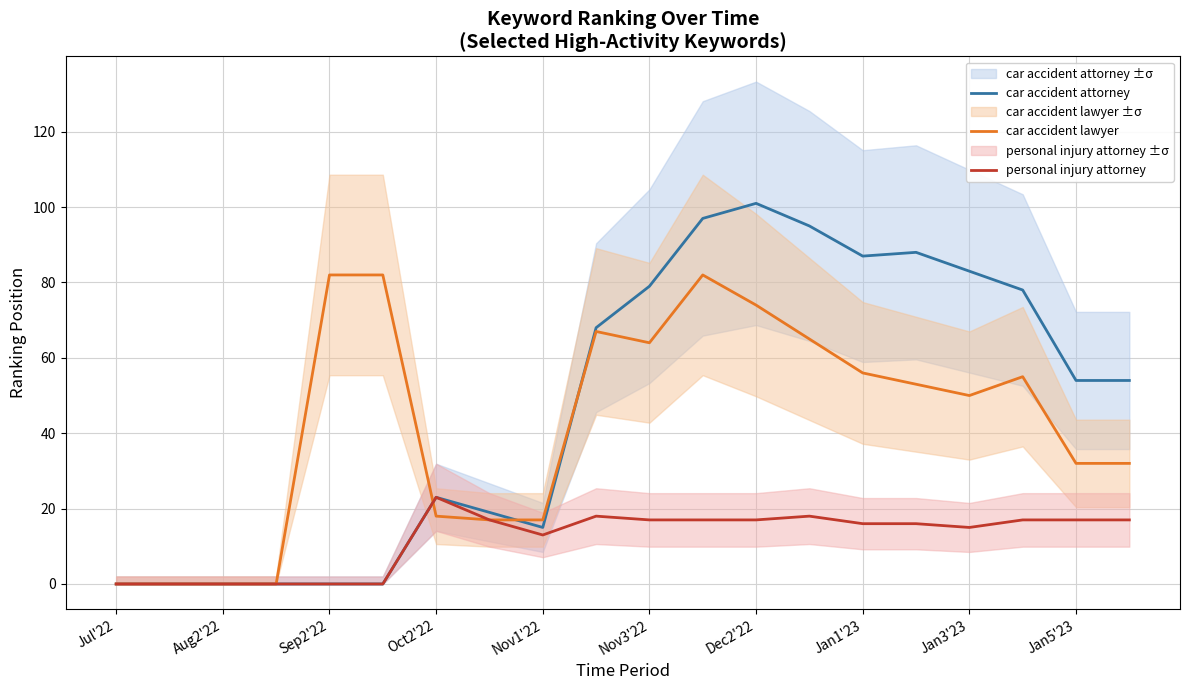

The personal injury attorney series shows 17 at Nov3'22. True or false?

True